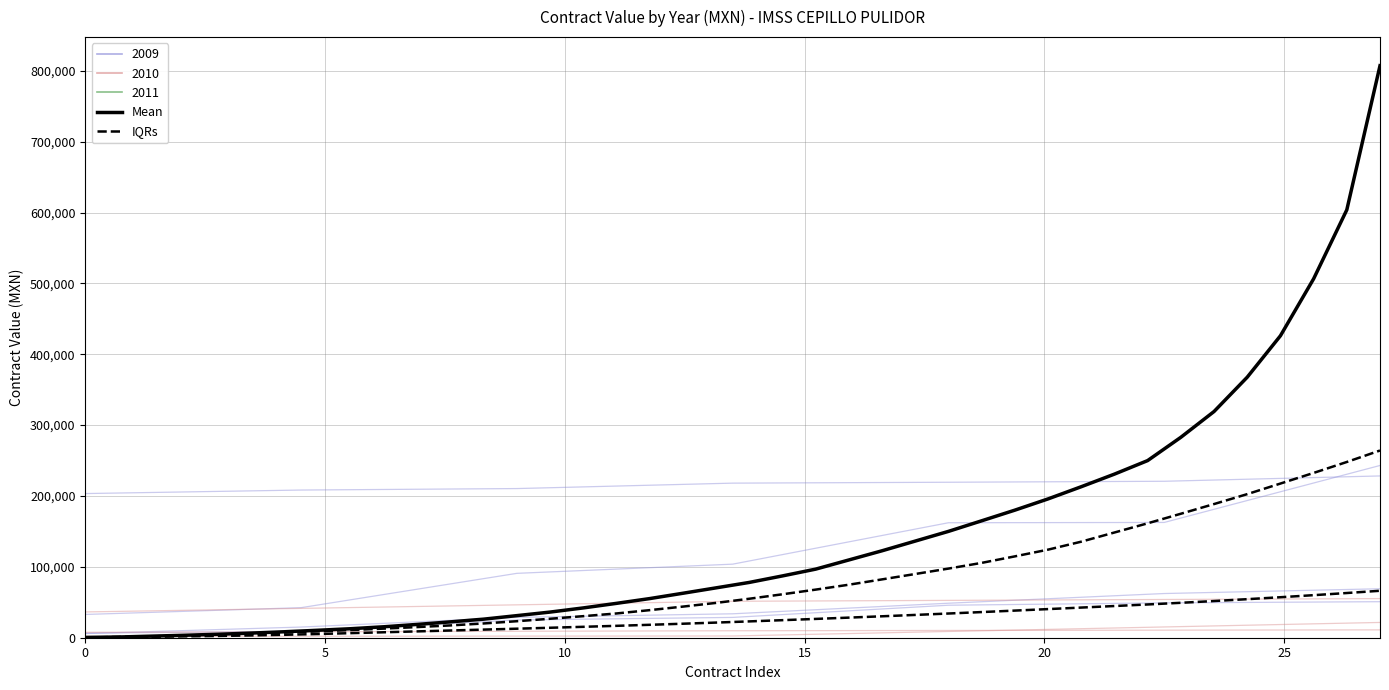

Which series has the largest total across all categories?

Mean (cumulative)